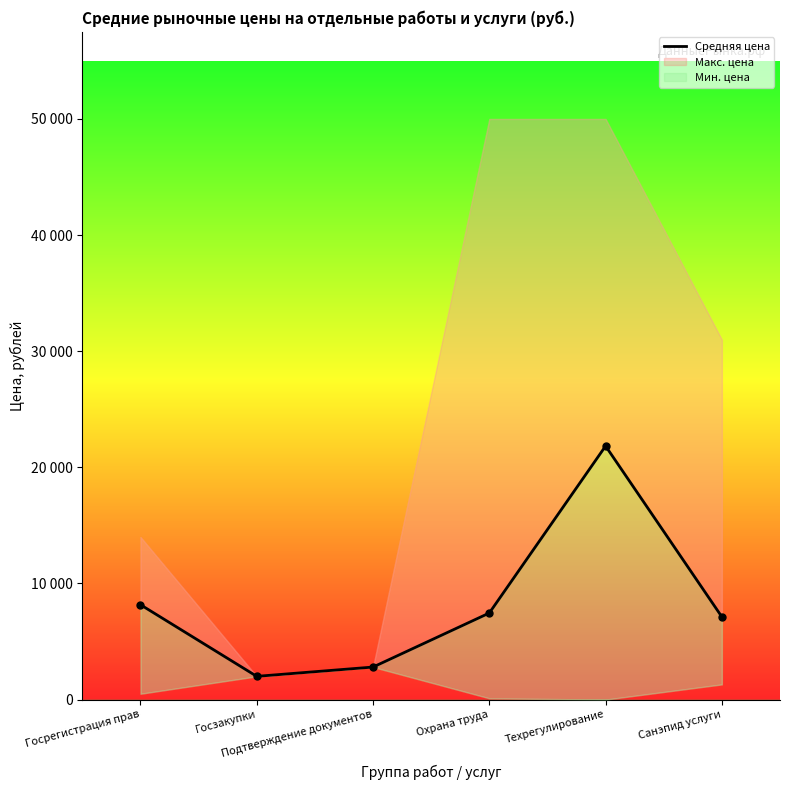

Reading right to left, transcribe all the data shown in this chart.

7122.4	21833.5	7454.0	2800.0	2000.0	8166.7